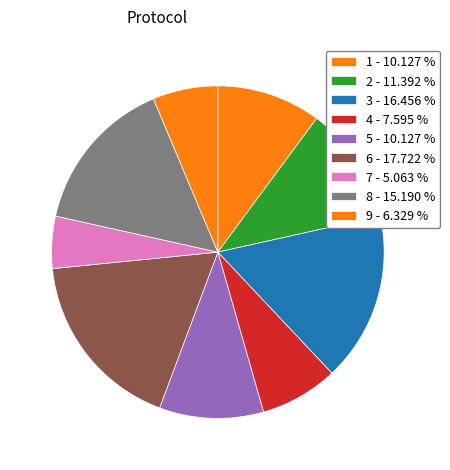

Does any single category account for the majority?

No